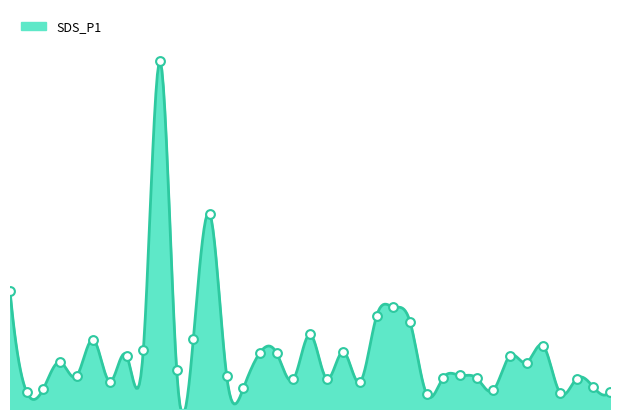

What is the change in value from 00:47 to 01:02?

+0.5